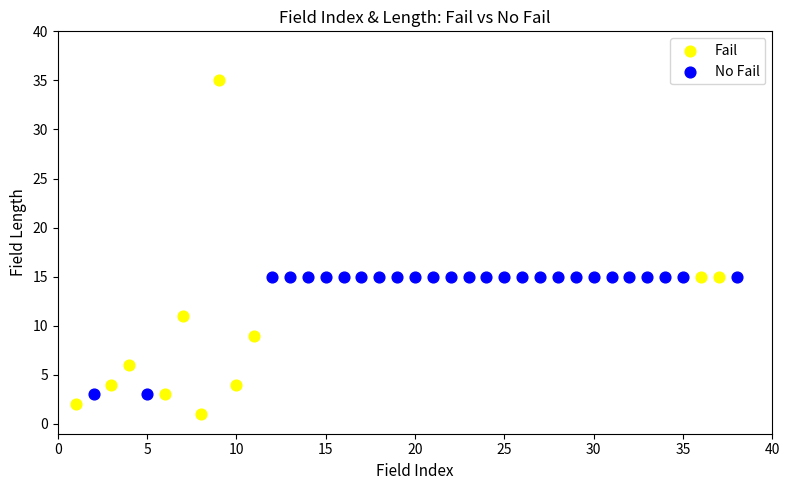

Which series contains the highest Y value?

Fail